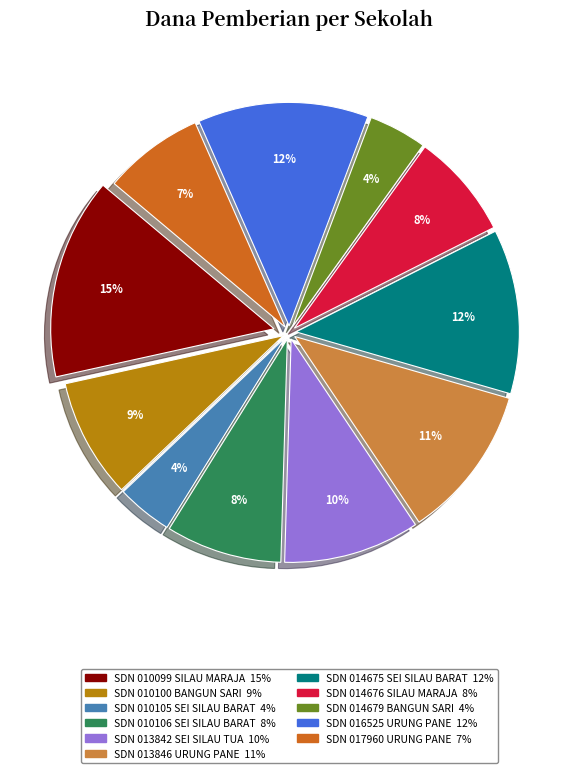

Is there any slice that represents more than half of the pie?

No